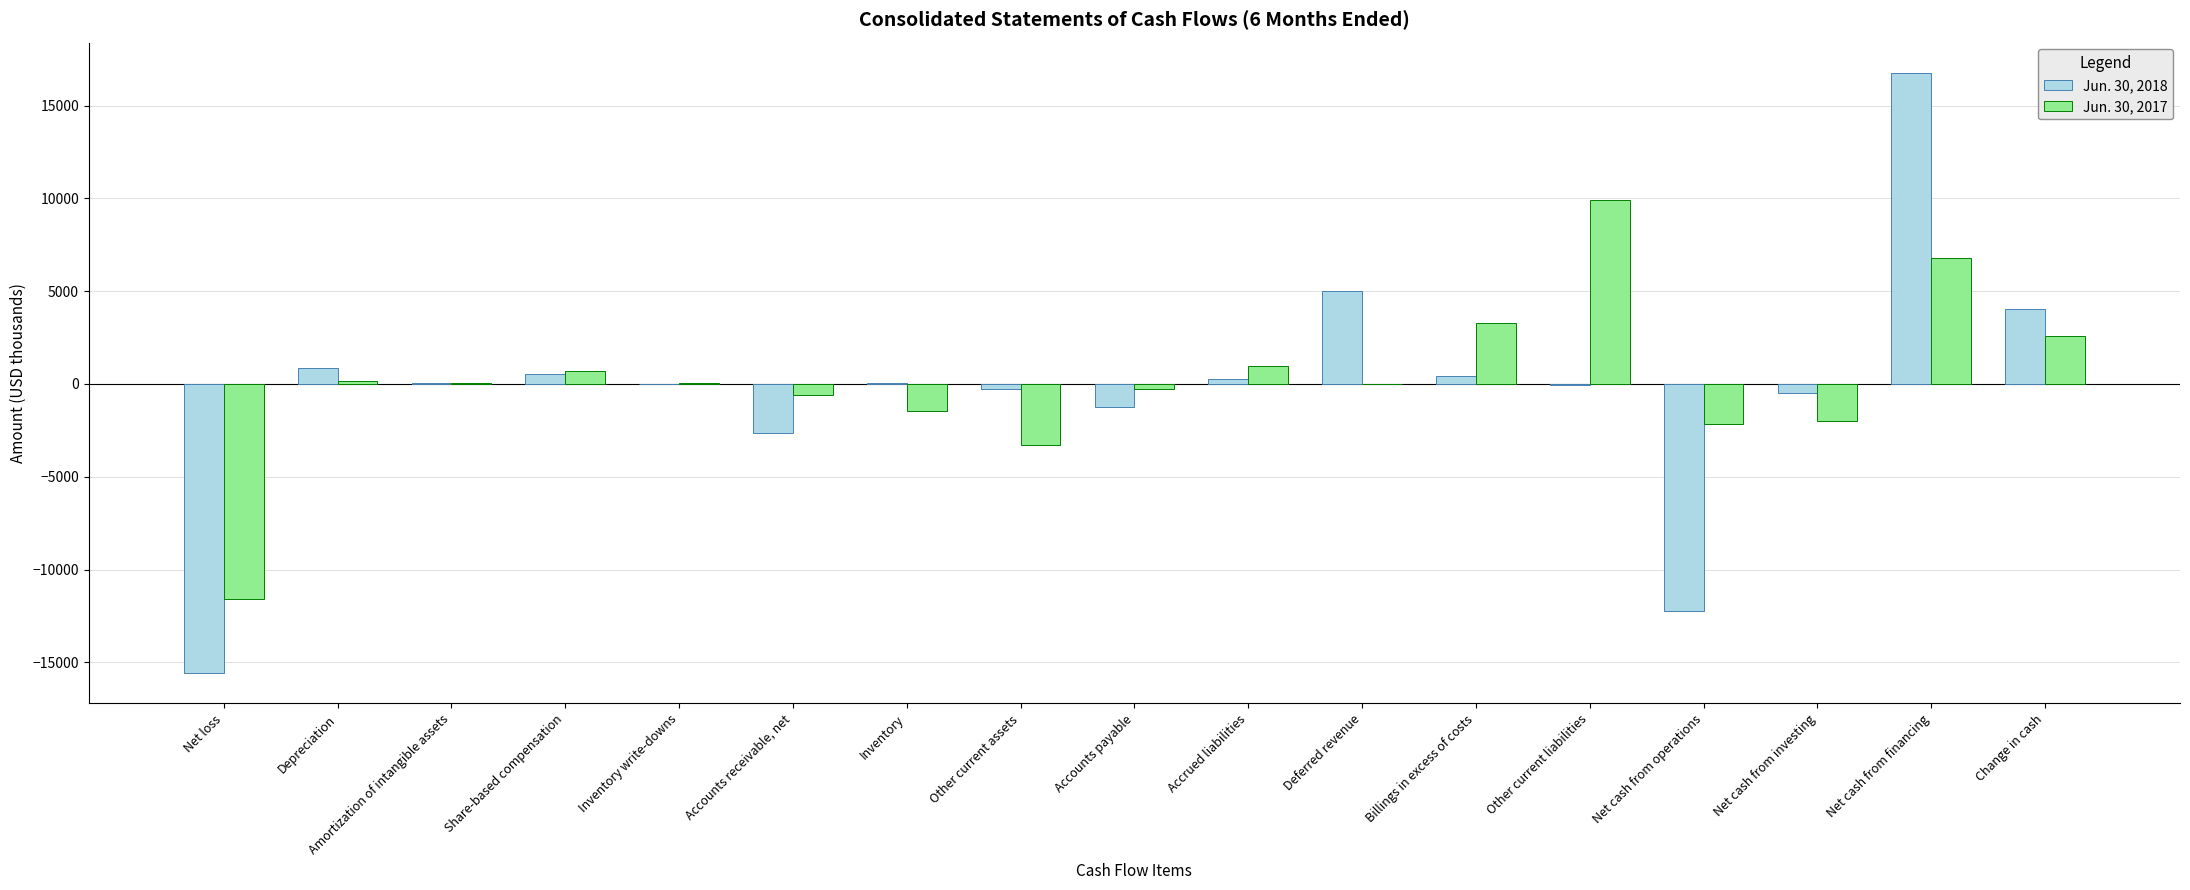

At which label is Jun. 30, 2017 closest to -856?

Accounts receivable, net